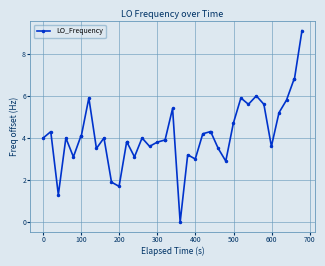

What is the greatest value displayed?

9.1